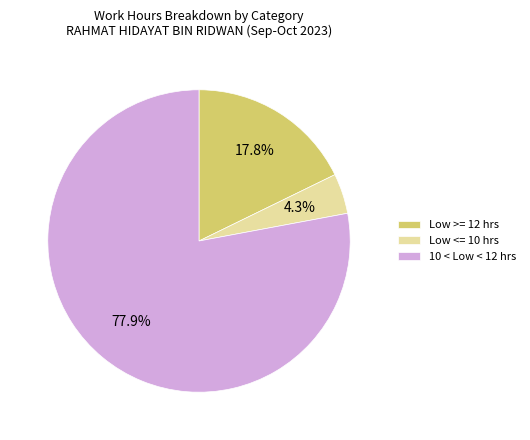

What is the largest slice in the pie chart?

10 < Low < 12 hrs